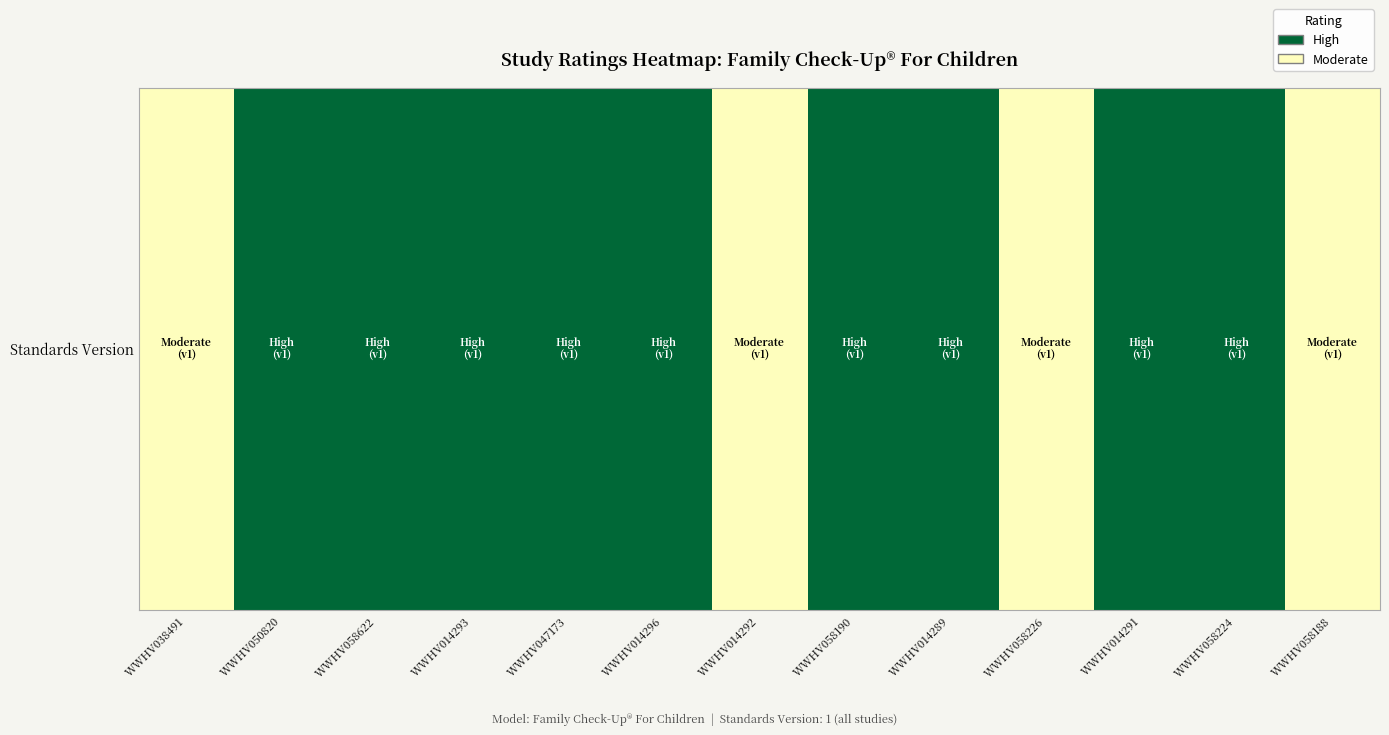

List the labels in order of value, smallest first.

WWHV038491, WWHV014292, WWHV058226, WWHV058188, WWHV050820, WWHV058622, WWHV014293, WWHV047173, WWHV014296, WWHV058190, WWHV014289, WWHV014291, WWHV058224